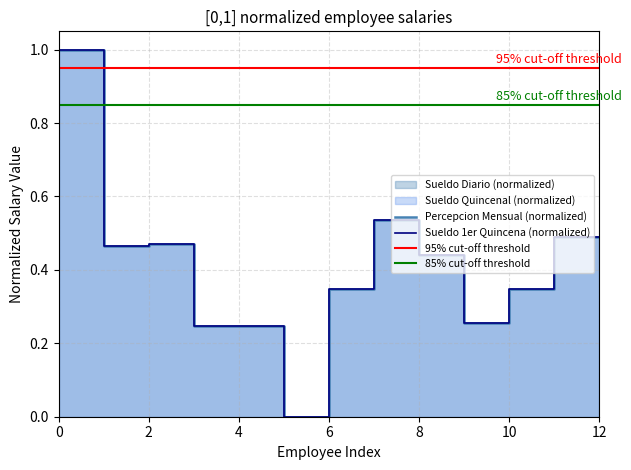

What is the difference between the maximum and minimum values in the sueldo_quincenal series?

1.0